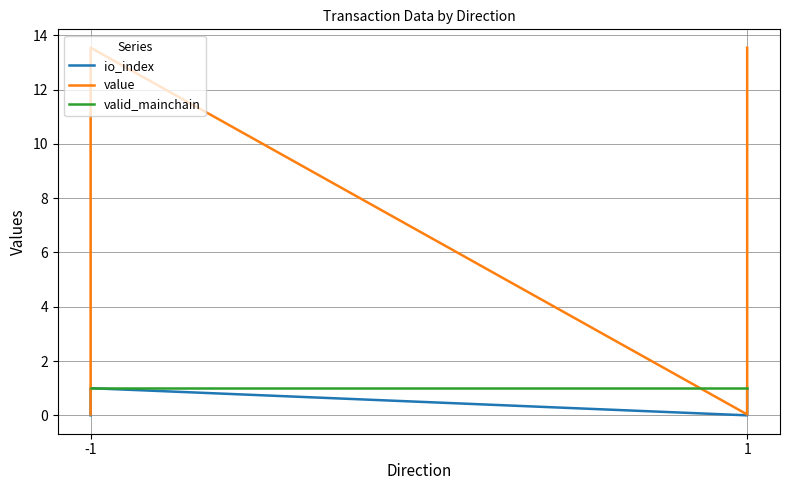

What are all the series names shown in the legend?

io_index, value, valid_mainchain